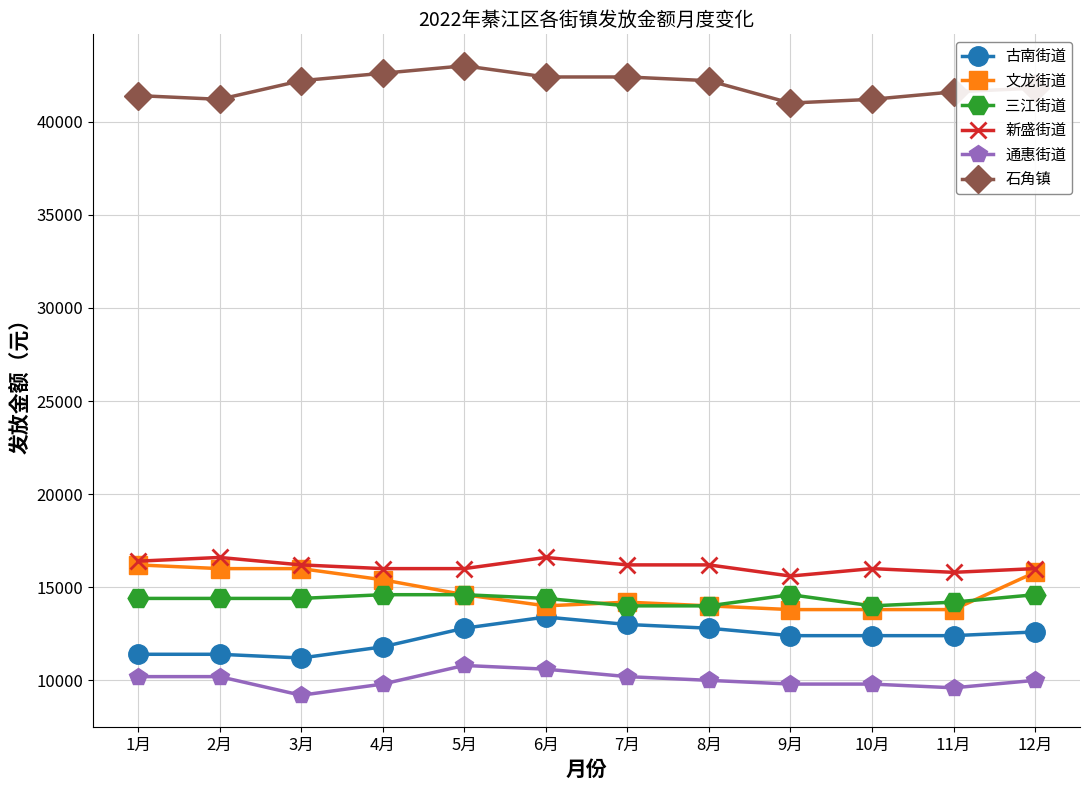

True or false: 新盛街道 has more than 0 interior local peaks.

True